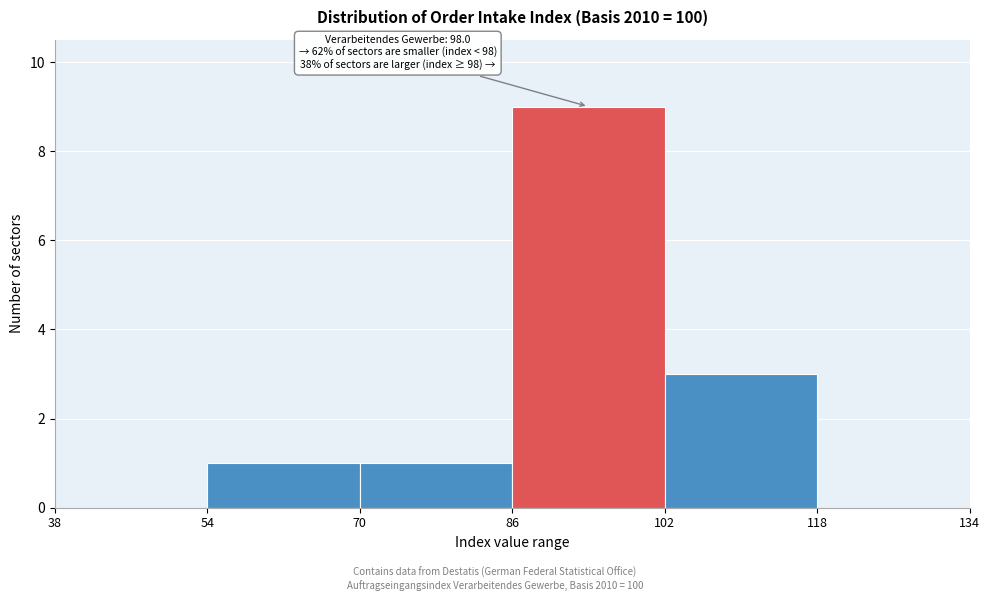

Over which range of the x-axis is the bar tallest?

86 to 102